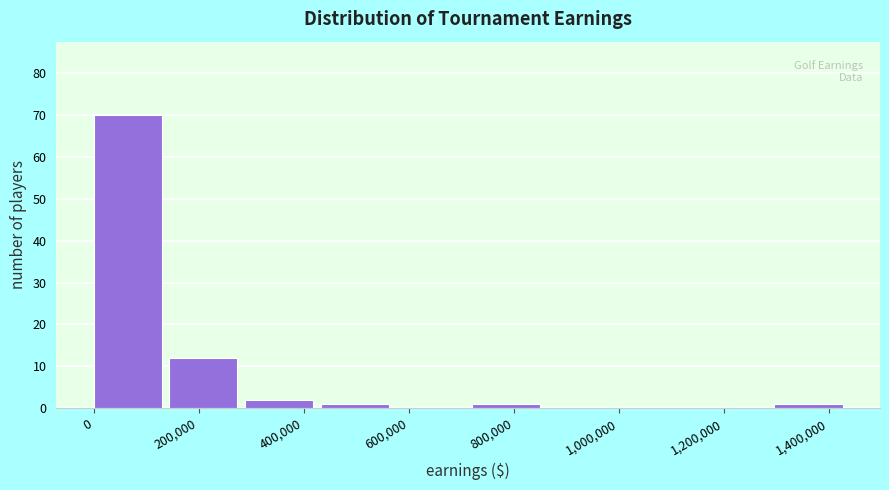

How tall is the bar that spans 440000 to 580000 on the x-axis? Neither the bar edges nor the heights are printed on the chart, so give them approximately, as read against the axes.

1